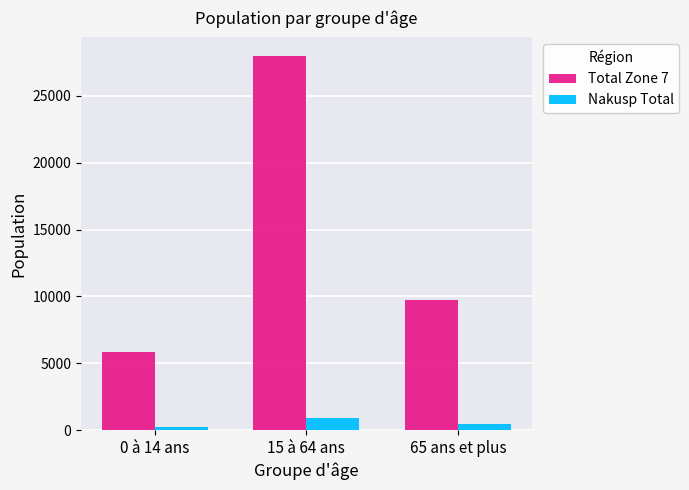

At 15 à 64 ans, list the series in order from smallest to largest.

Nakusp Total, Total Zone 7